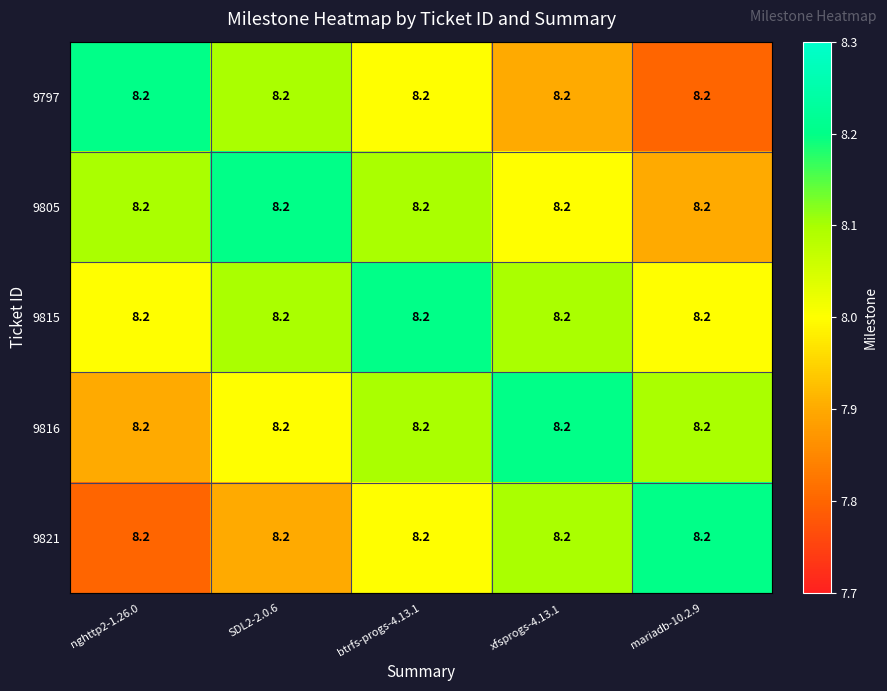

Where is 9816 nearest to the value 8?

SDL2-2.0.6